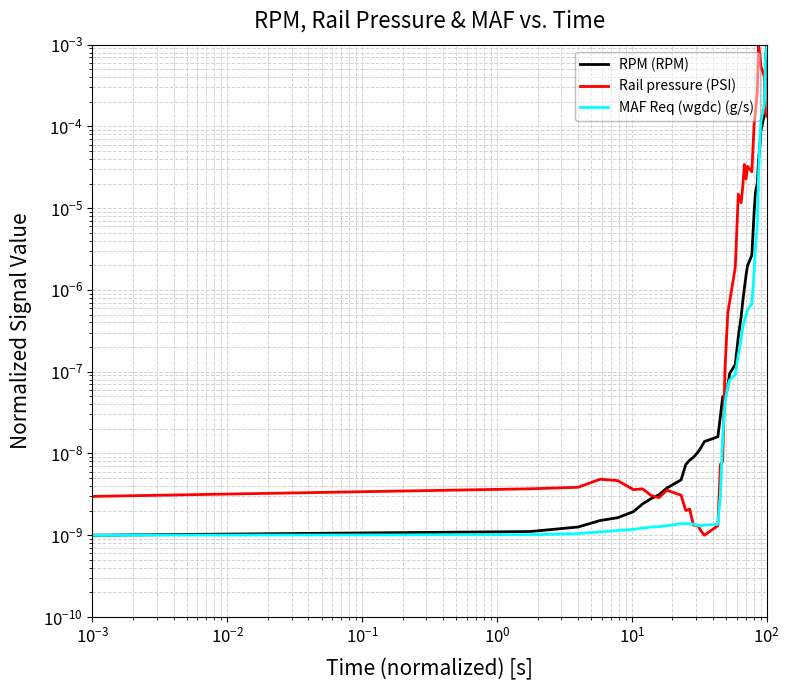

What are all the series names shown in the legend?

RPM (RPM), Rail pressure (PSI), MAF Req (wgdc) (g/s)